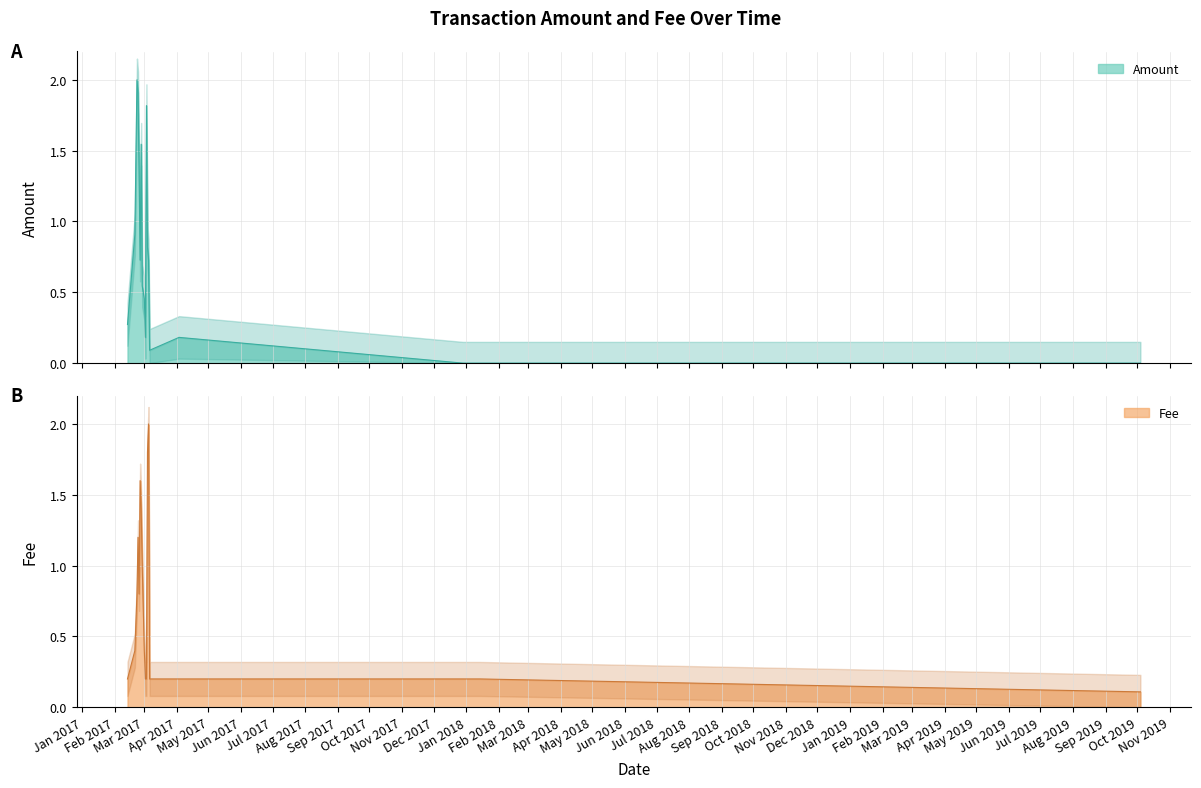

How many interior local valleys does the Amount series have?

3